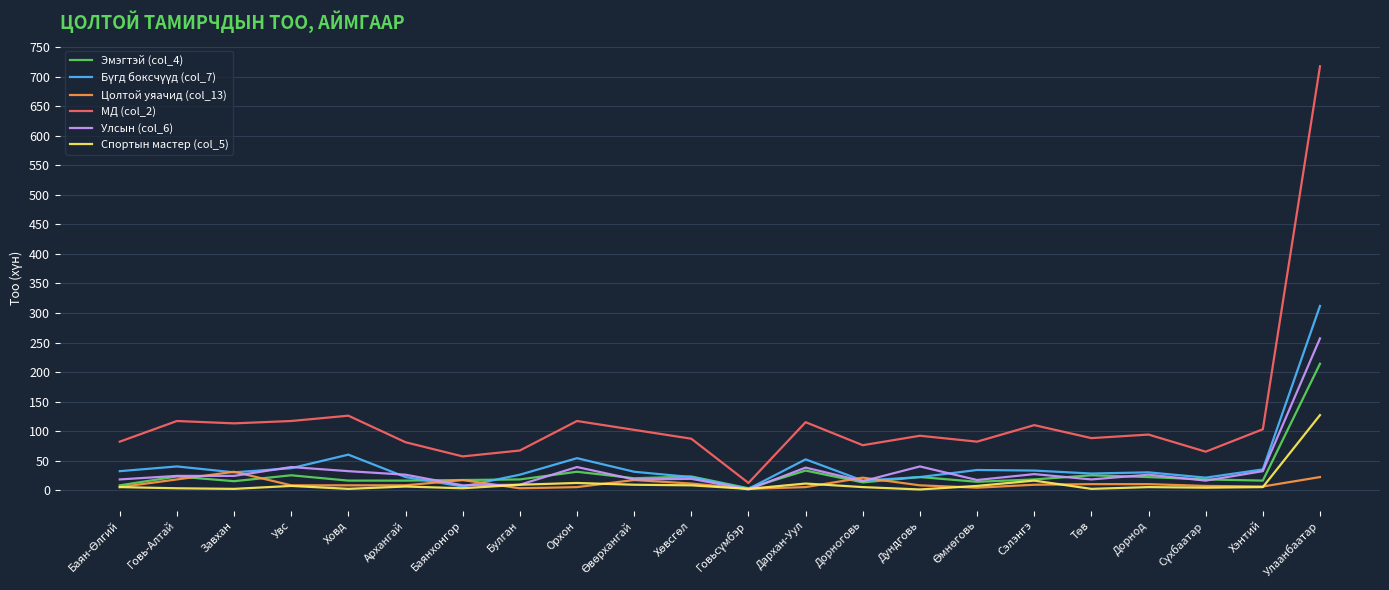

Which series has the largest range (max minus min)?

МД (col_2)